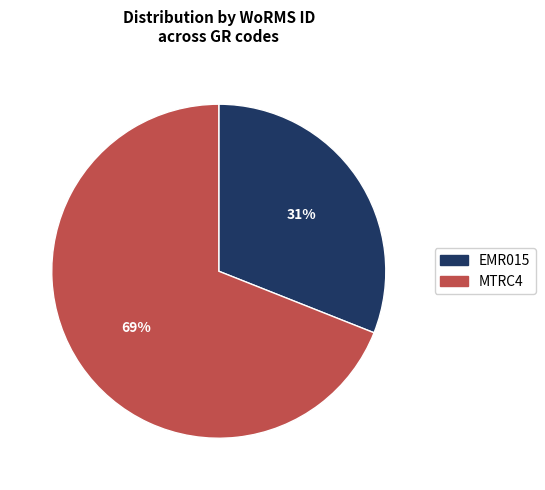

To the nearest percent, what portion does MTRC4 represent?

69%